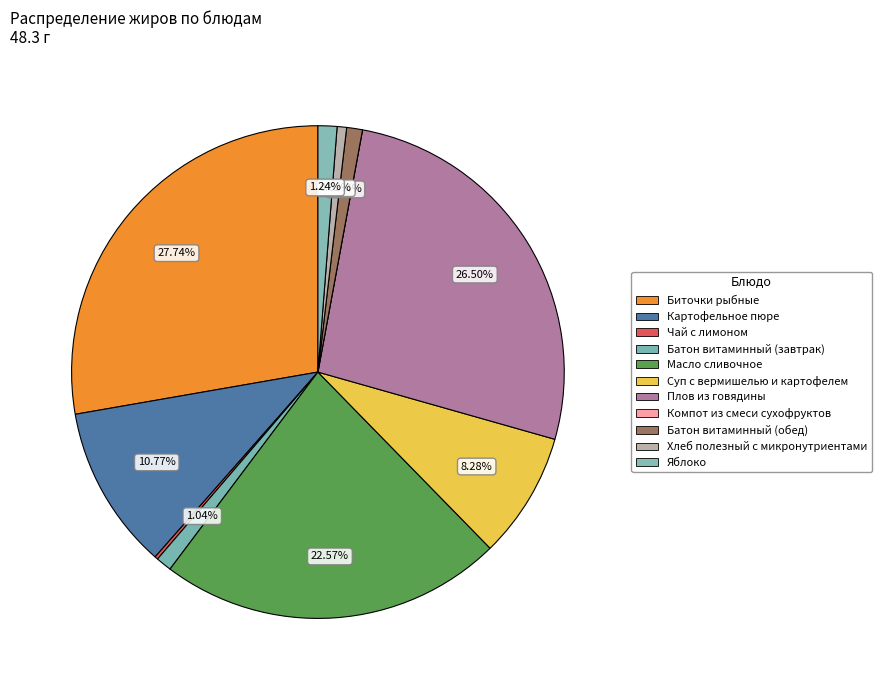

The Батон витаминный (завтрак) slice represents 1% of the pie. True or false?

True